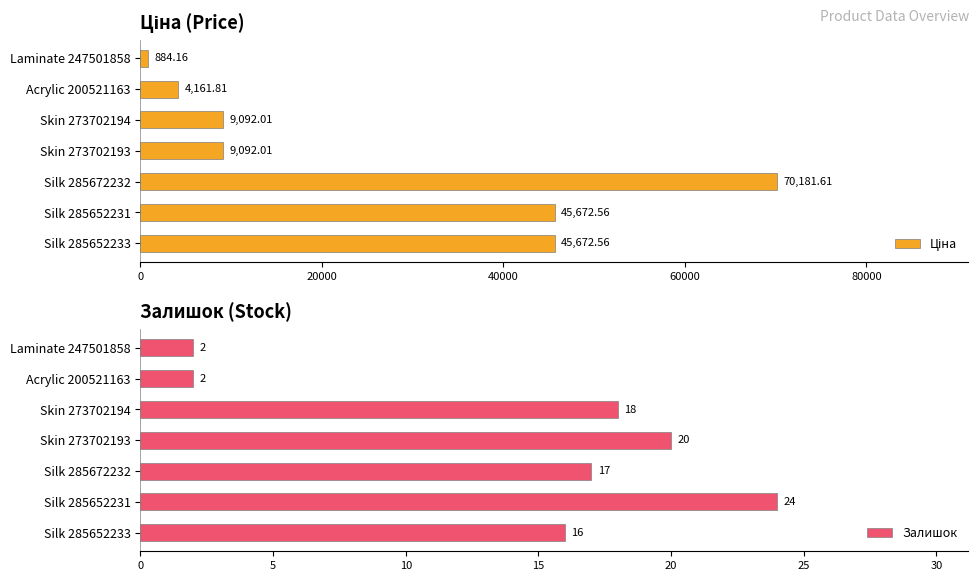

How many data points in Залишок are above 17?

3